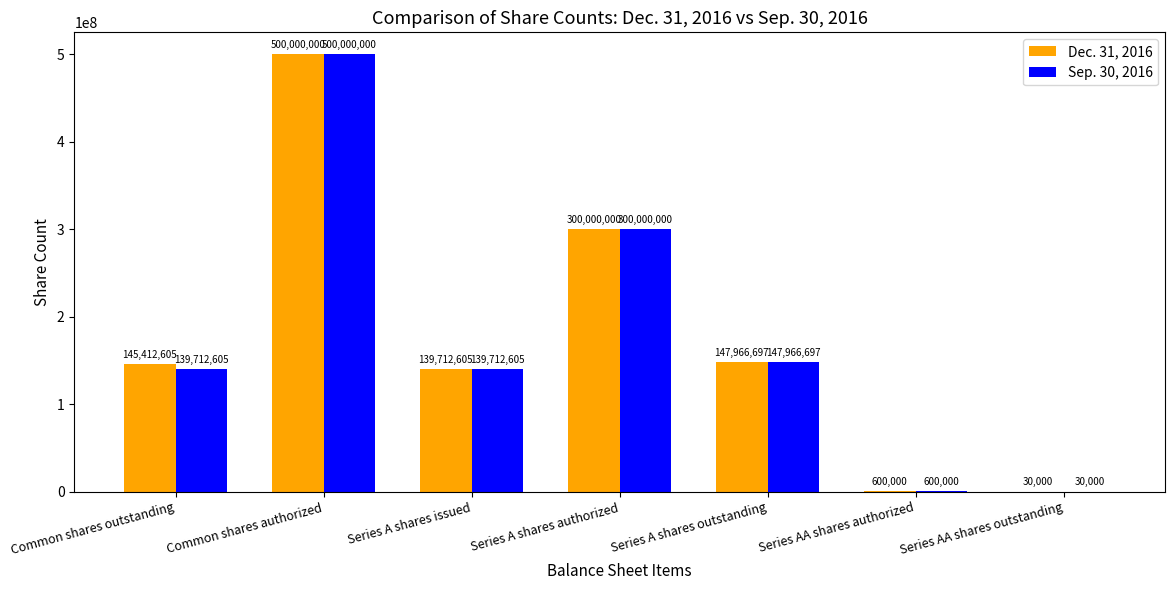

Reading left to right, transcribe all the data shown in this chart.

Dec. 31, 2016: 145412605	500000000	139712605	300000000	147966697	600000	30000
Sep. 30, 2016: 139712605	500000000	139712605	300000000	147966697	600000	30000